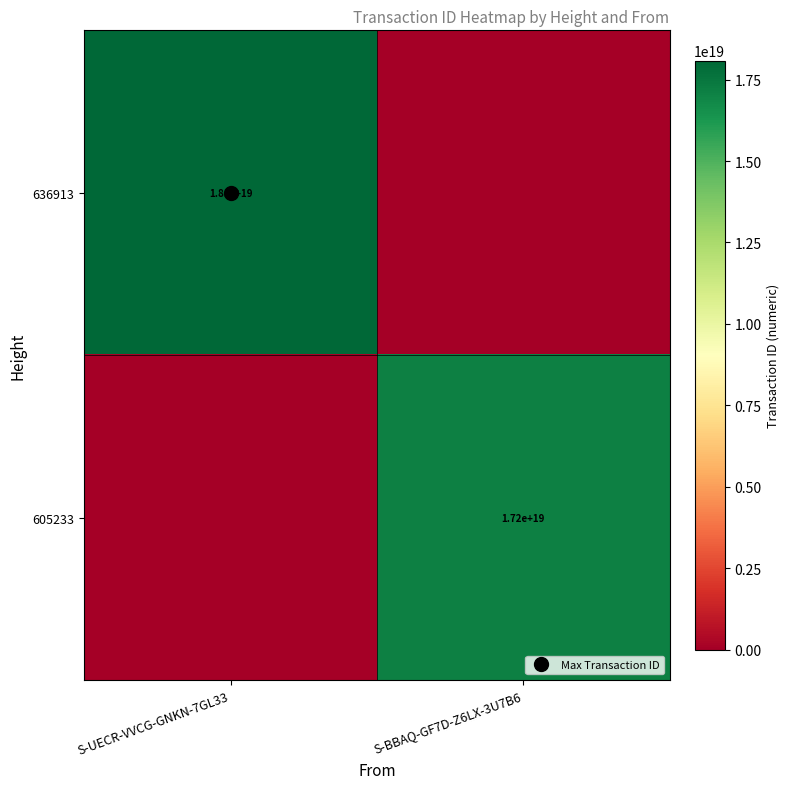

Is it true that 605233 equals 3443501740123454976 at S-BBAQ-GF7D-Z6LX-3U7B6?

False